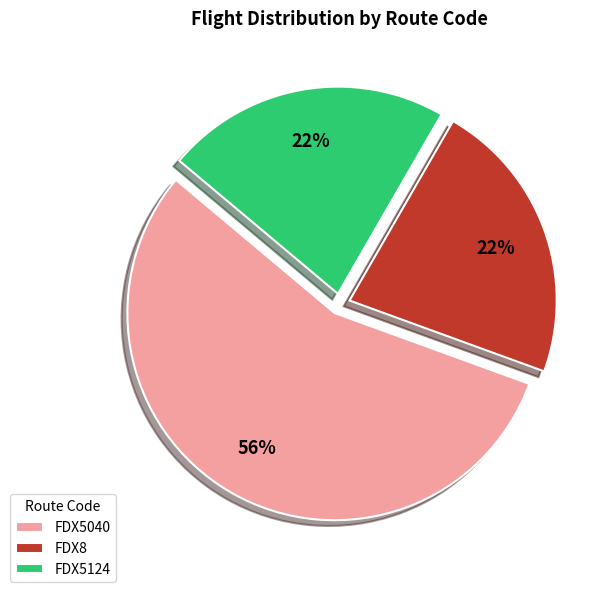

Count the number of slices in the pie.

3